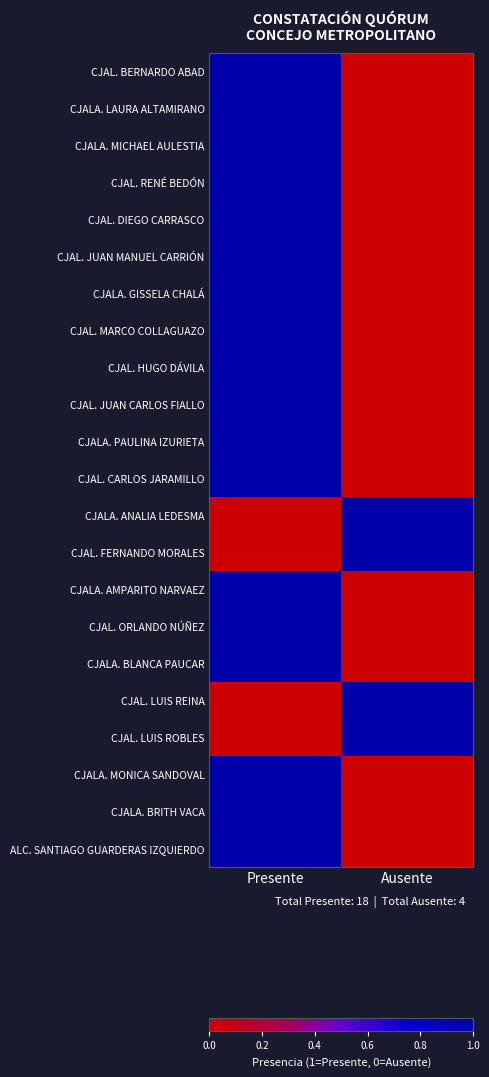

What is the spread (max minus min) of values at Ausente?

1